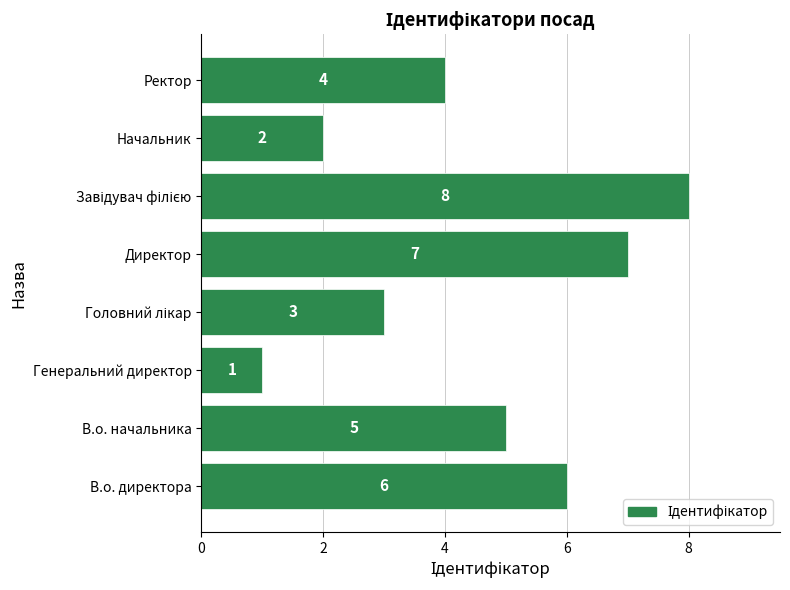

Are the bars horizontal?

Yes